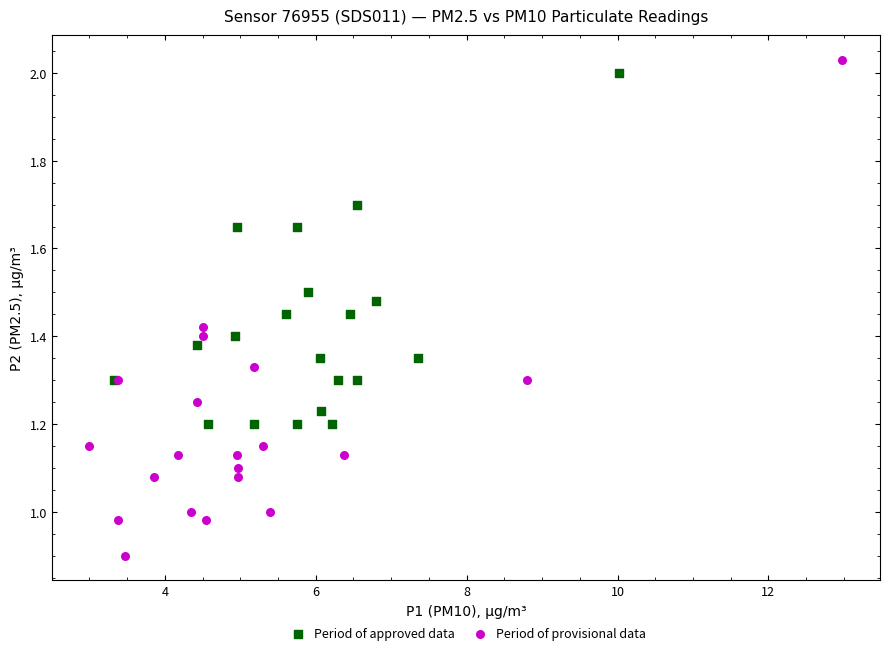

Which series has the largest Y range (max minus min)?

Period of provisional data